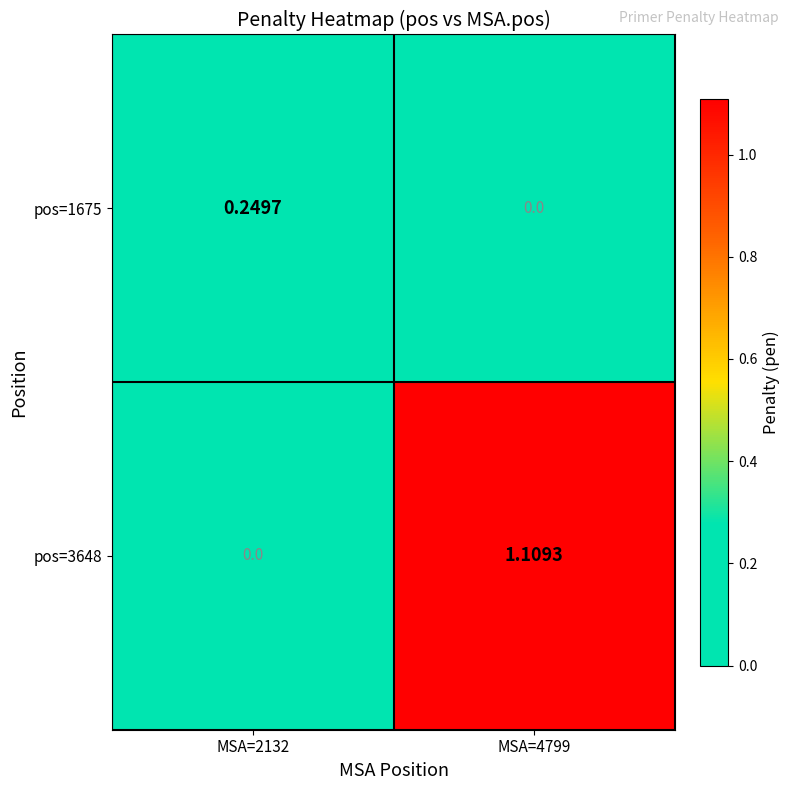

Is the value of pos=1675 at MSA=4799 greater than the value of pos=3648 at MSA=4799?

No